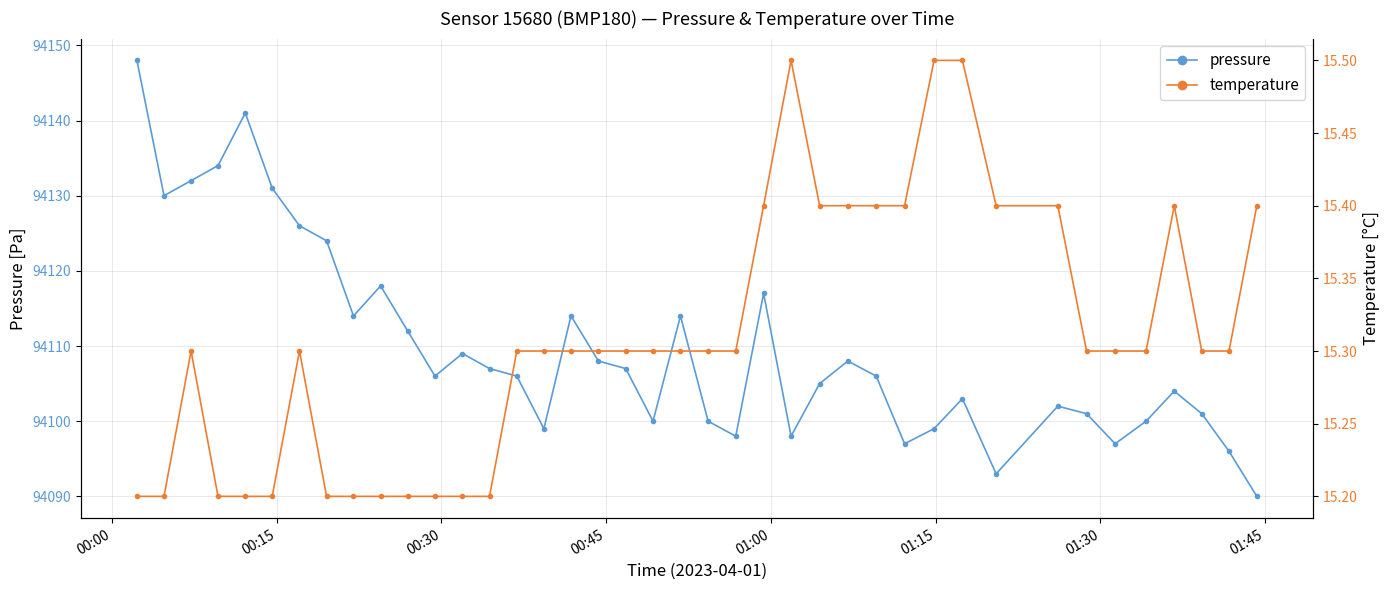

True or false: pressure has more than 2 points higher than both neighbors.

True